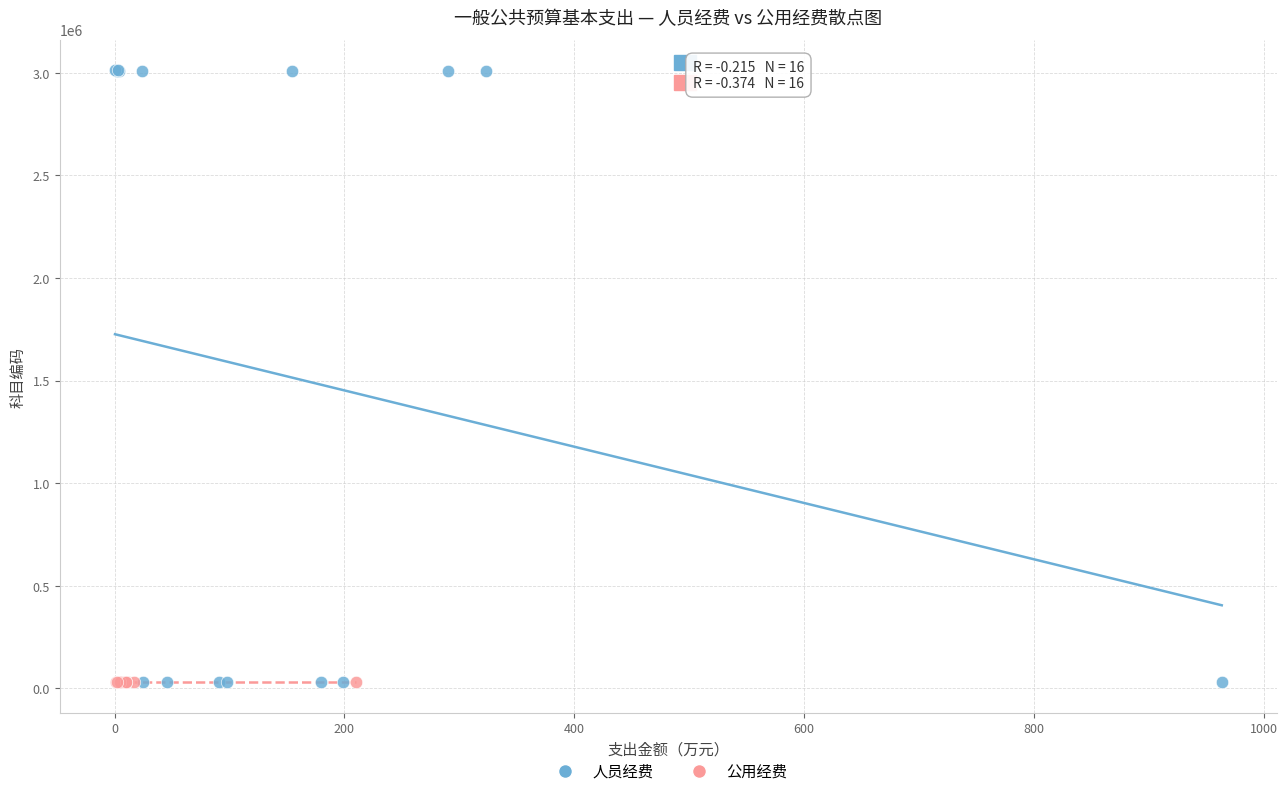

Which series contains the highest Y value?

人员经费